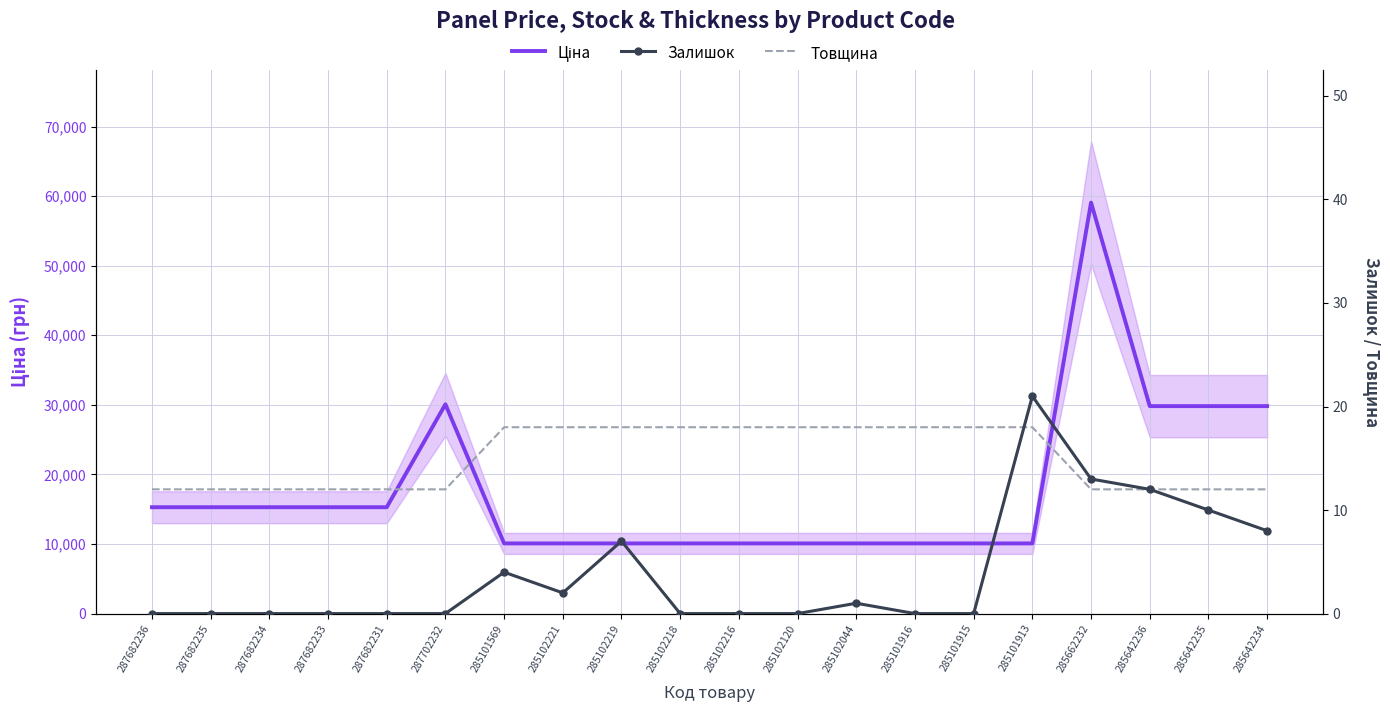

Is it true that Ціна equals 13874.3 at 285101916?

False